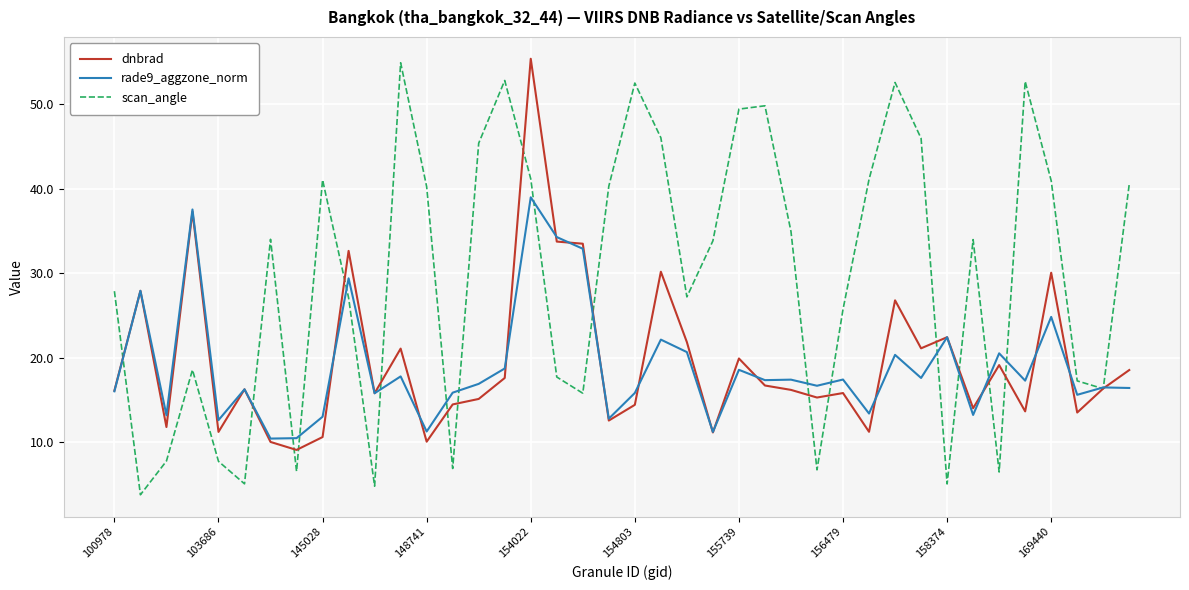

Which series has the largest range (max minus min)?

scan_angle